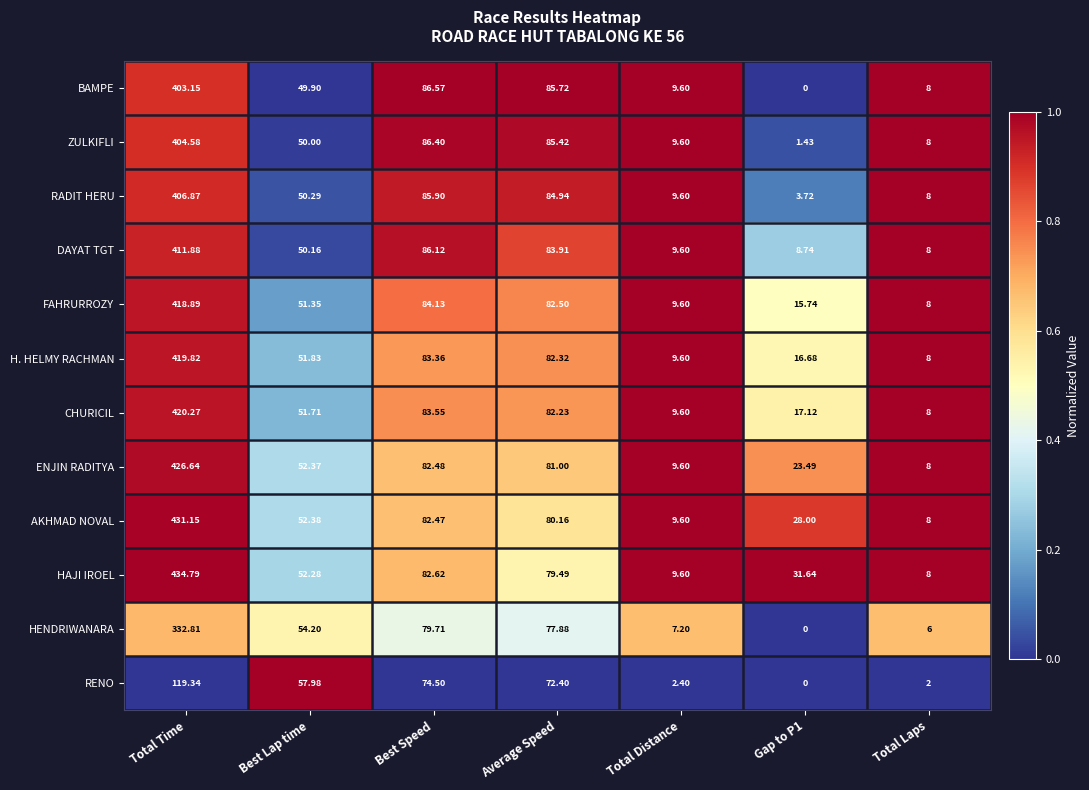

At which label does FAHRURROZY first exceed 51?

Total Time